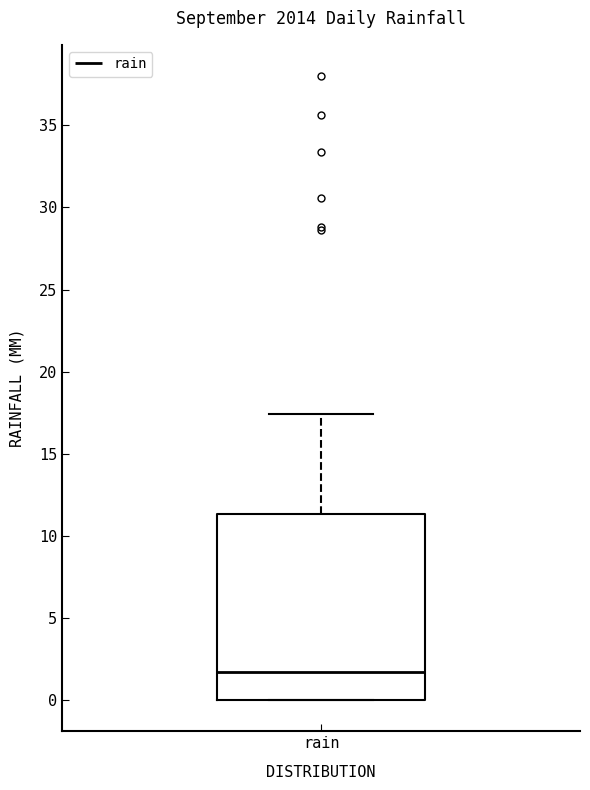

Where does the median line of the box for rain sit on the y-axis? The values are not printed on the chart, so give them approximately, as read against the axis.

1.5